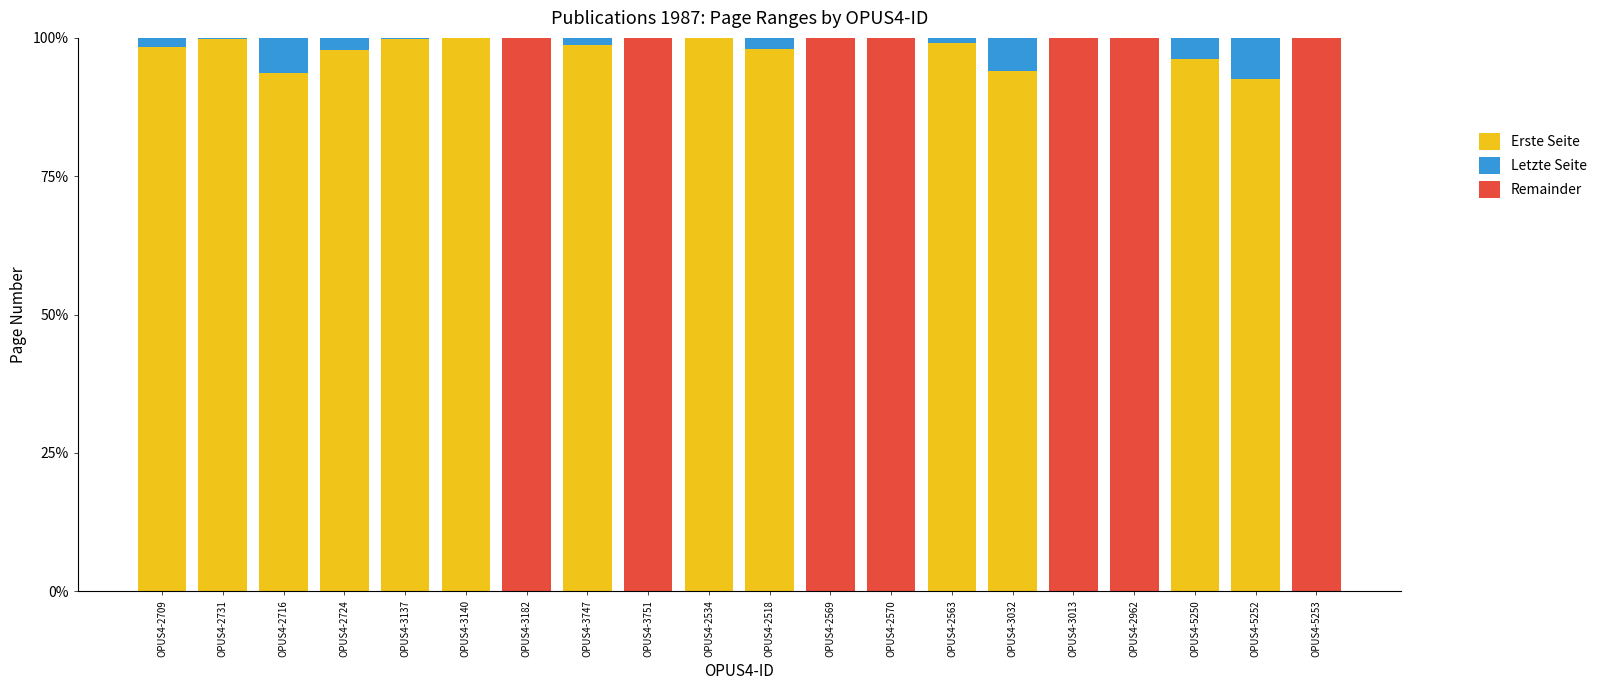

The Erste Seite series shows 34.3 at OPUS4-2570. True or false?

False